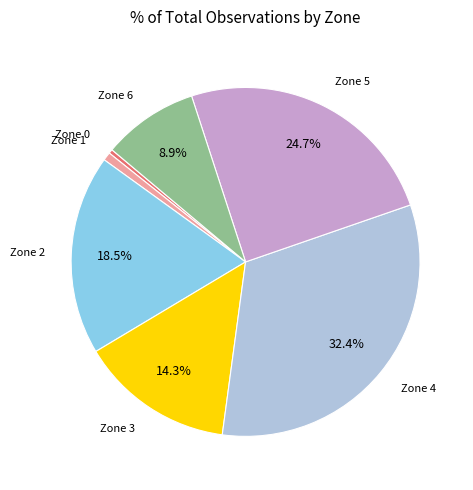

Does any single category account for the majority?

No